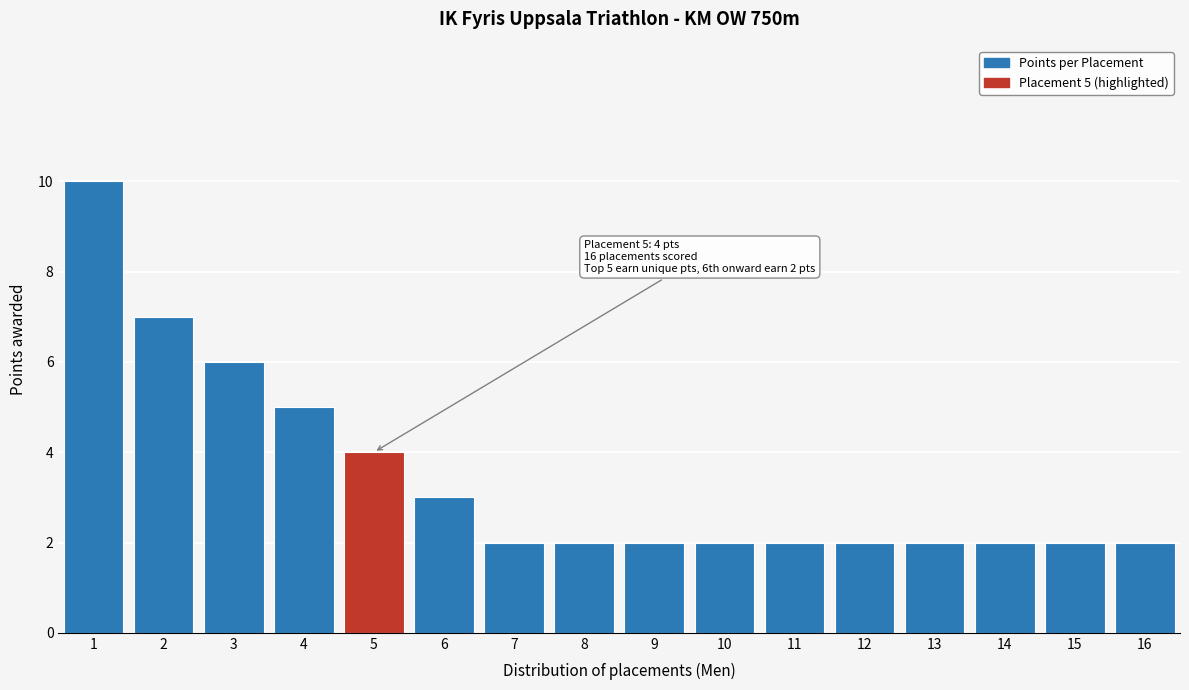

Reading left to right, what are all the values shown in this chart?

10	7	6	5	4	3	2	2	2	2	2	2	2	2	2	2